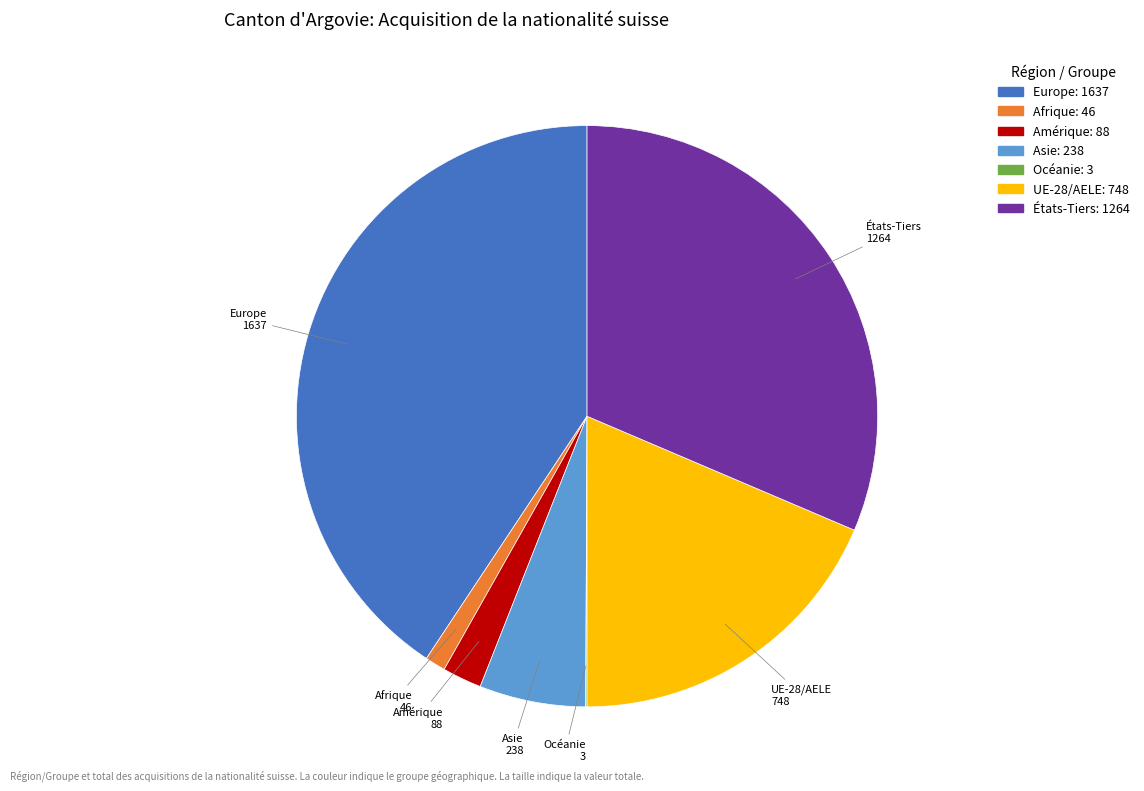

Do Afrique and États-Tiers together represent more than half of the pie?

No